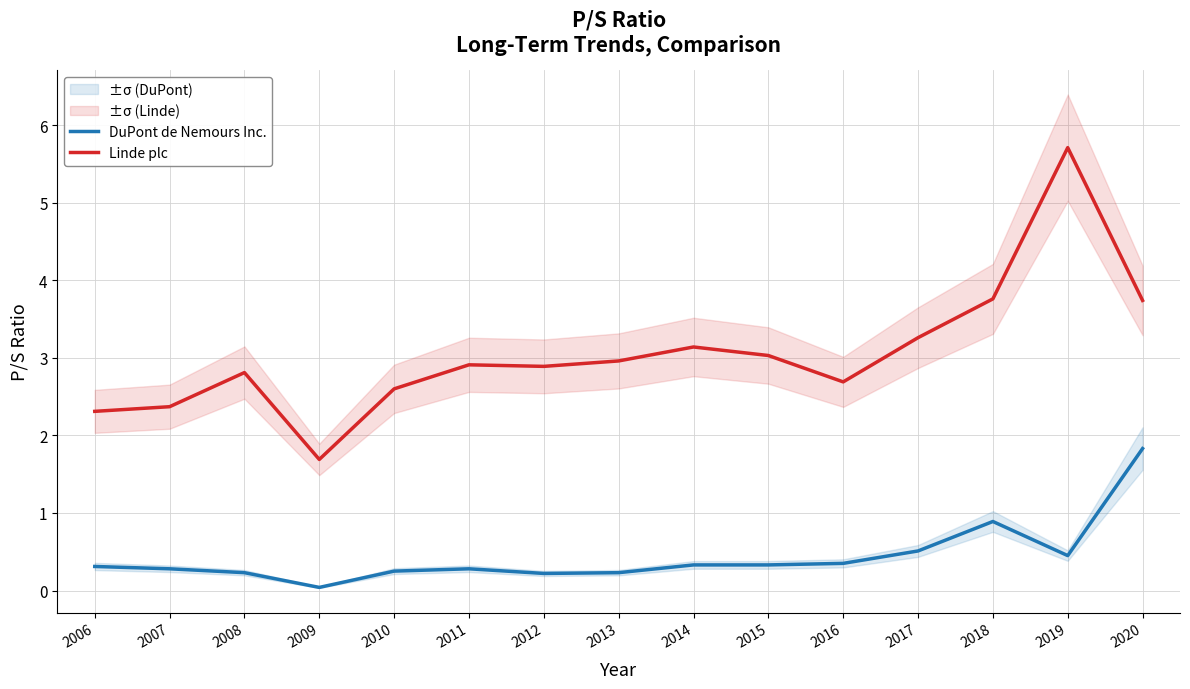

True or false: DuPont de Nemours Inc. has more than 0 interior local peaks.

True